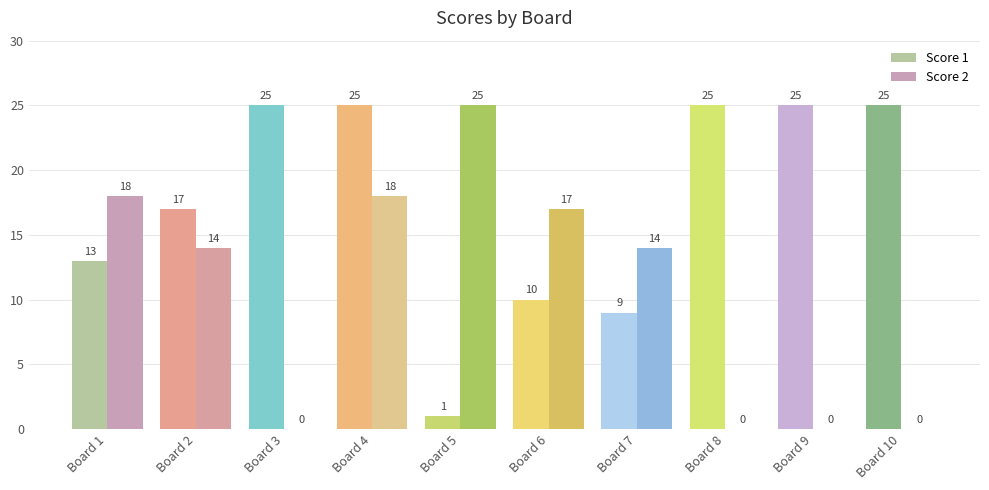

What is the total value across all series at Board 4?

43